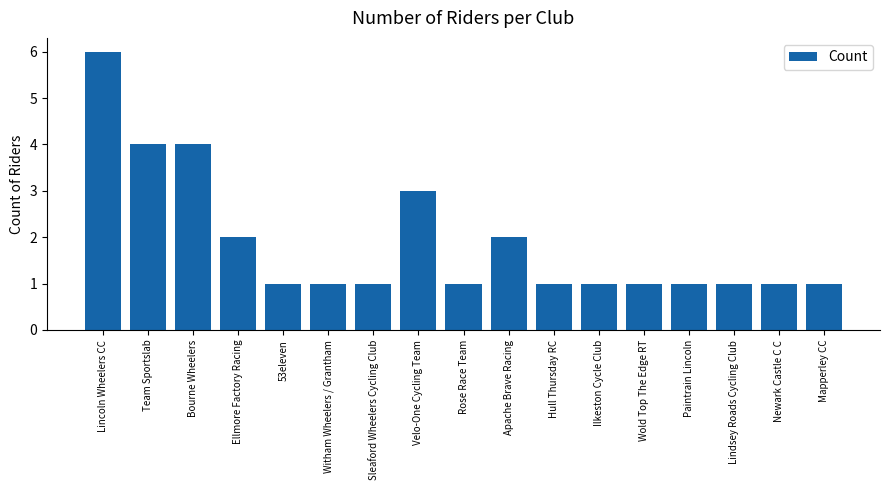

What is the smallest value displayed?

1